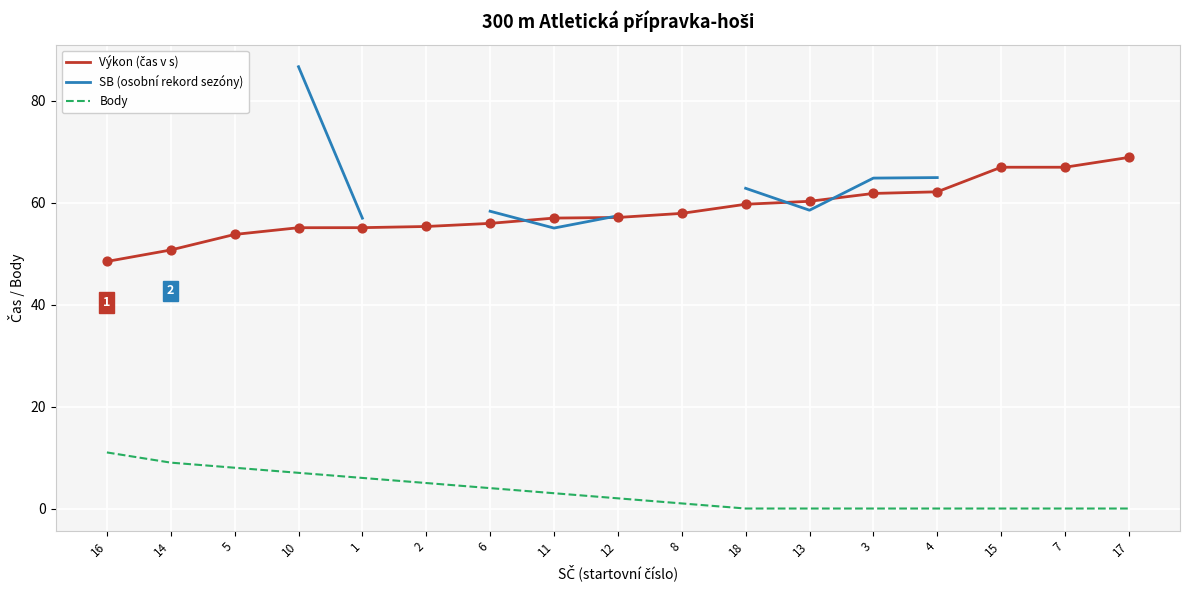

What are all the series names shown in the legend?

Výkon (čas v s), SB (osobní rekord sezóny), Body